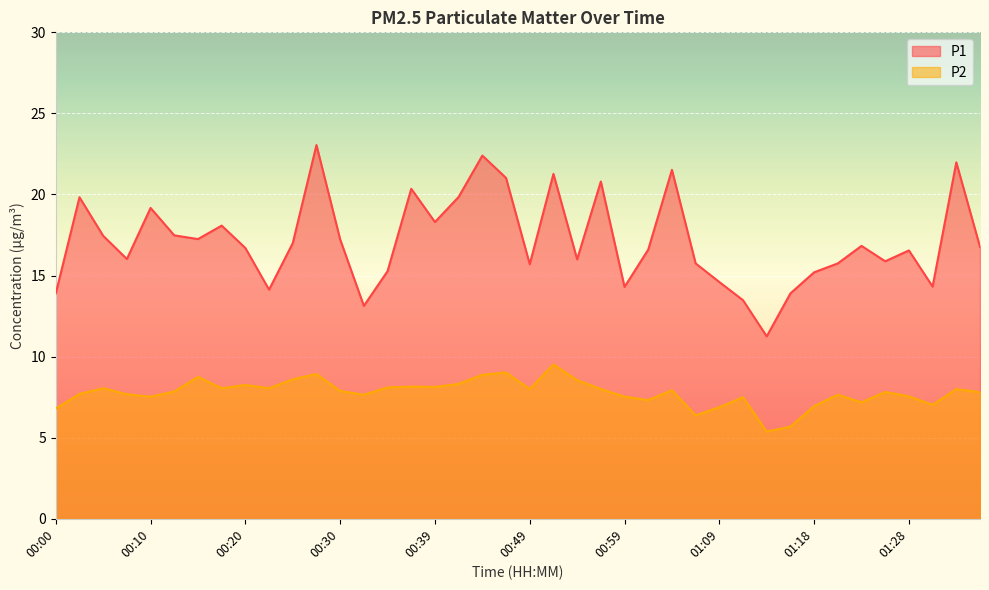

What is the spread (max minus min) of values at 00:37?

12.2